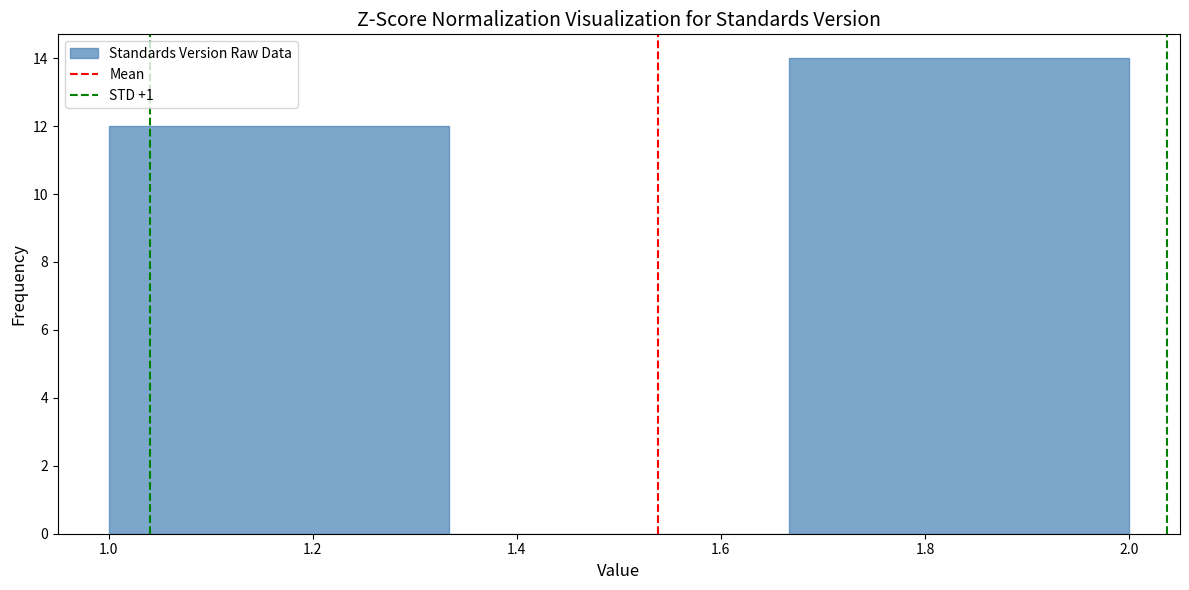

Reading left to right, list every bar in this chart as the range it spans on the x-axis followed by its height. Neither the bar edges nor the heights are printed on the chart, so give them approximately, as read against the axes.

1.00 to 1.34: 12
1.34 to 1.66: 0
1.66 to 2.00: 14